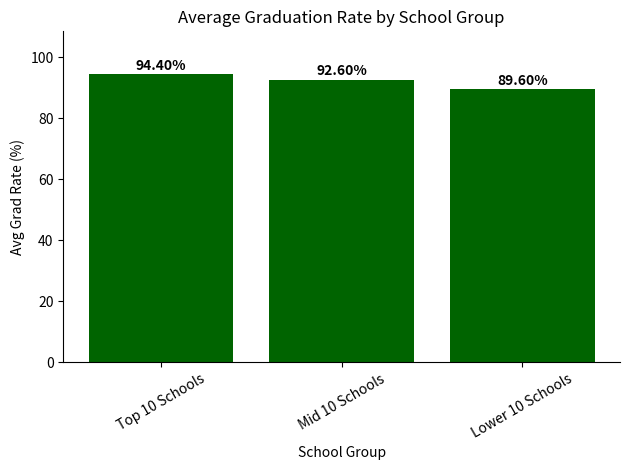

Reading left to right, list all the values displayed in this chart.

94.4	92.6	89.6